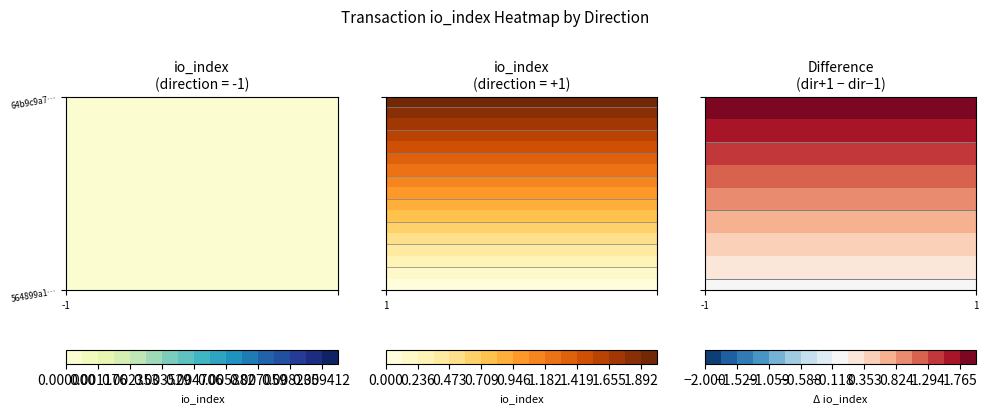

At how many categories does at least one series exceed 0?

1